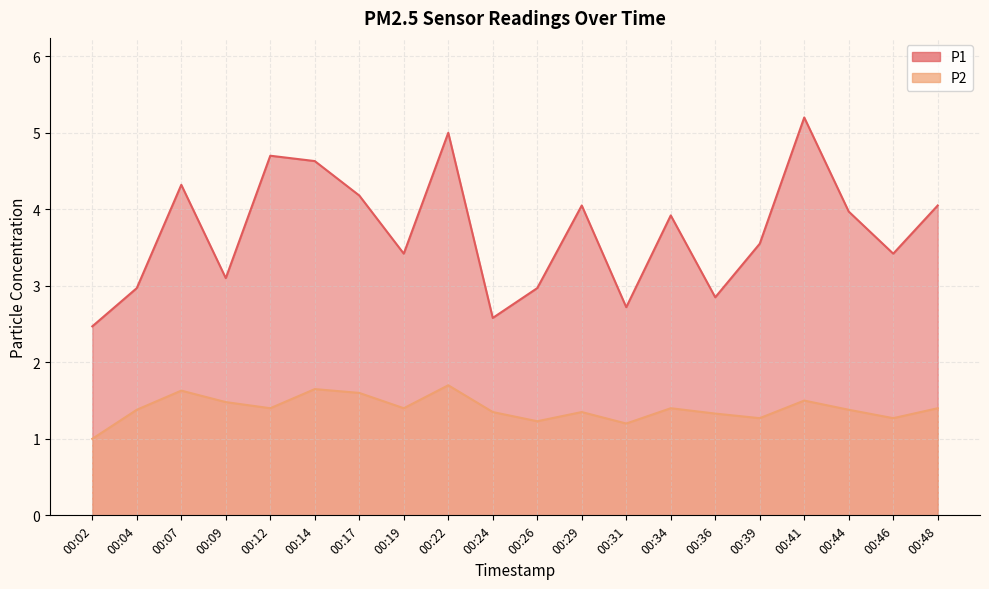

Rank the series at 00:46 from lowest to highest value.

P2, P1